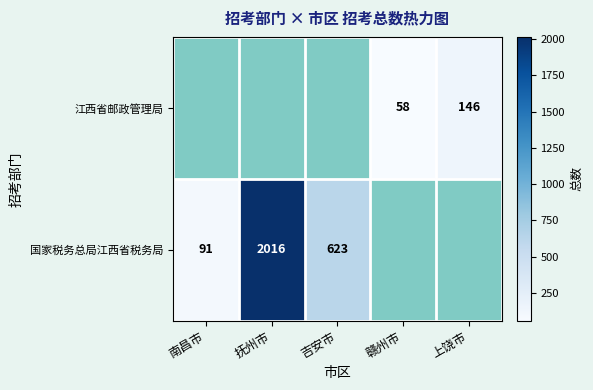

True or false: 国家税务总局江西省税务局 has a value of 91 at 南昌市.

True